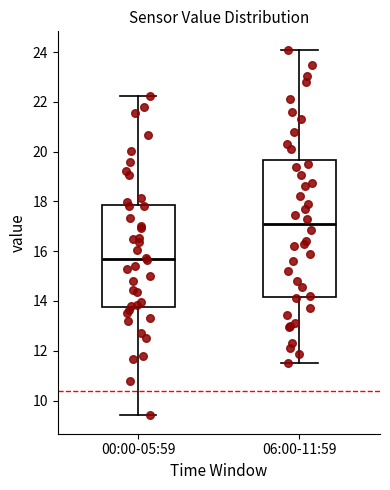

Which box has the highest median line?

06:00-11:59